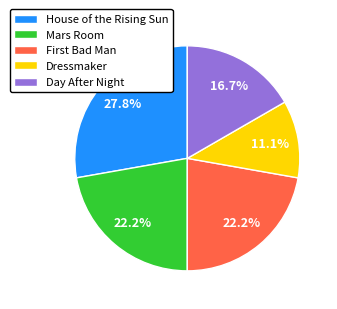

What percentage is the Dressmaker slice, to the nearest percent?

11%